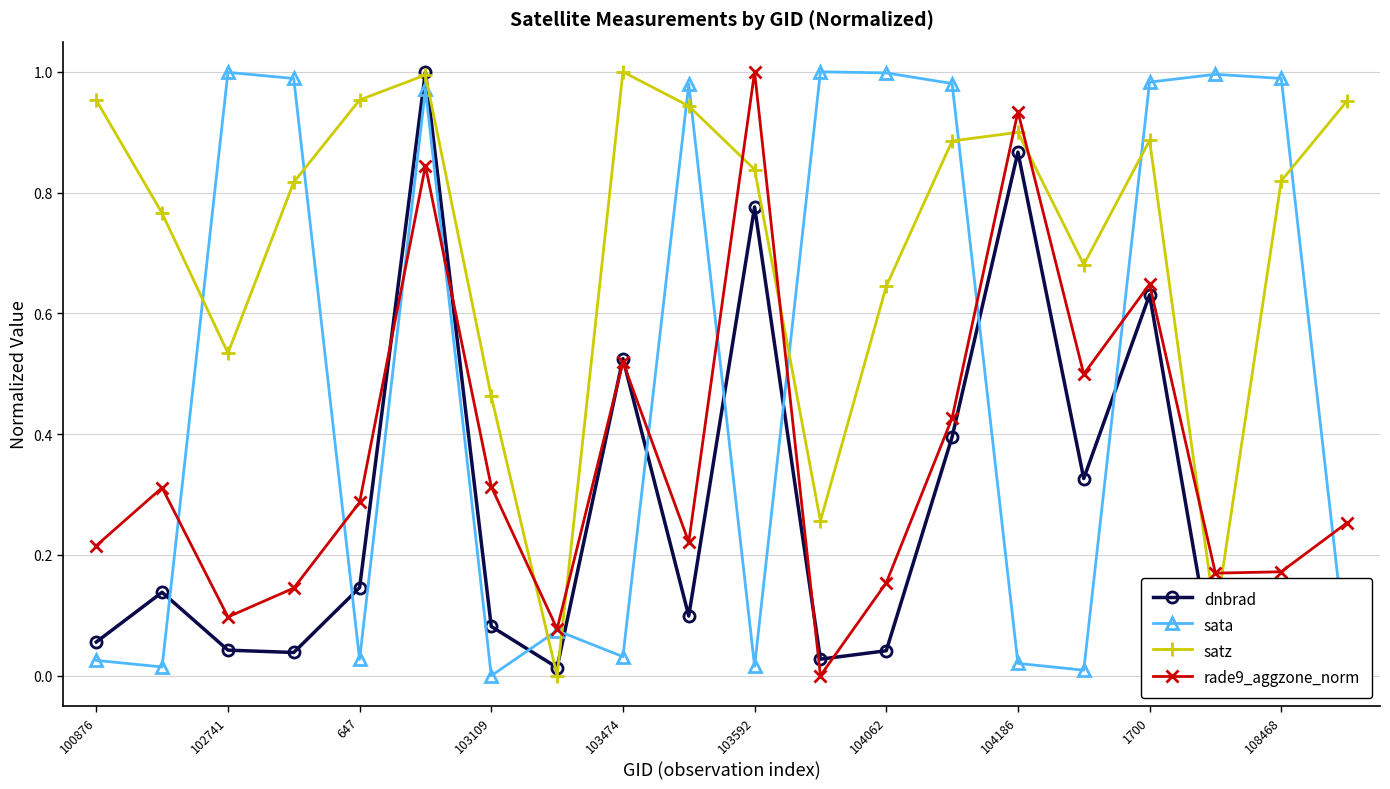

True or false: satz and rade9_aggzone_norm cross at least once.

True